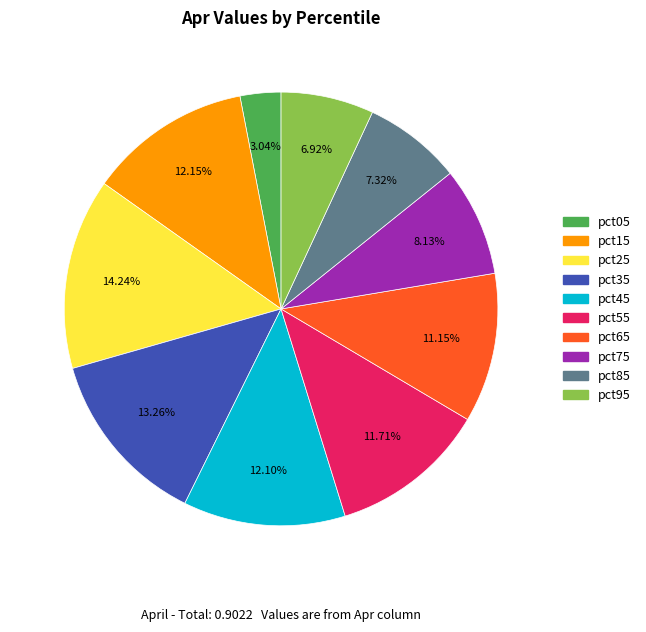

Is pct55 the majority of the pie?

No